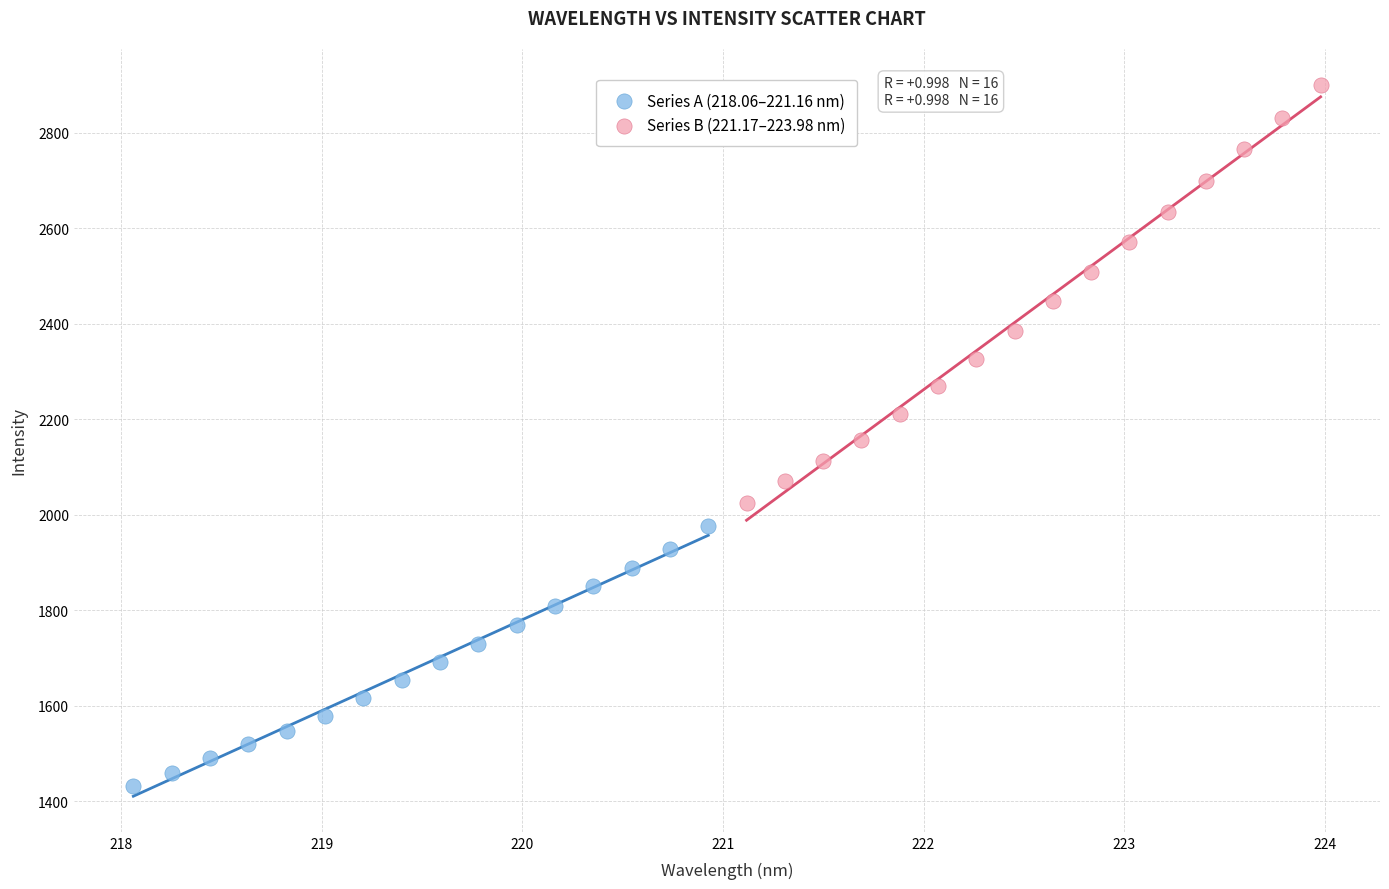

Which series has the largest Y range (max minus min)?

Series B (221.17–223.98 nm)